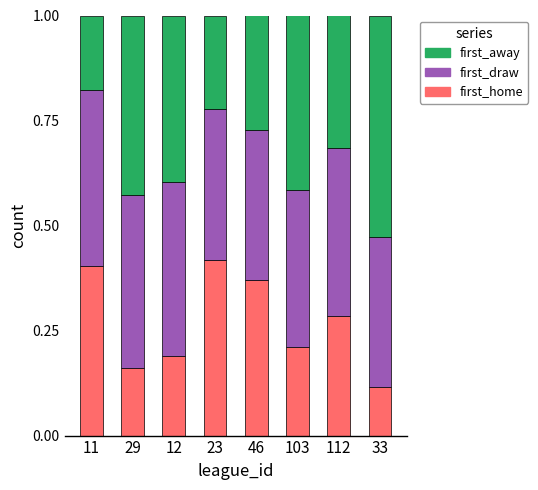

At which label does first_home reach its minimum?

33